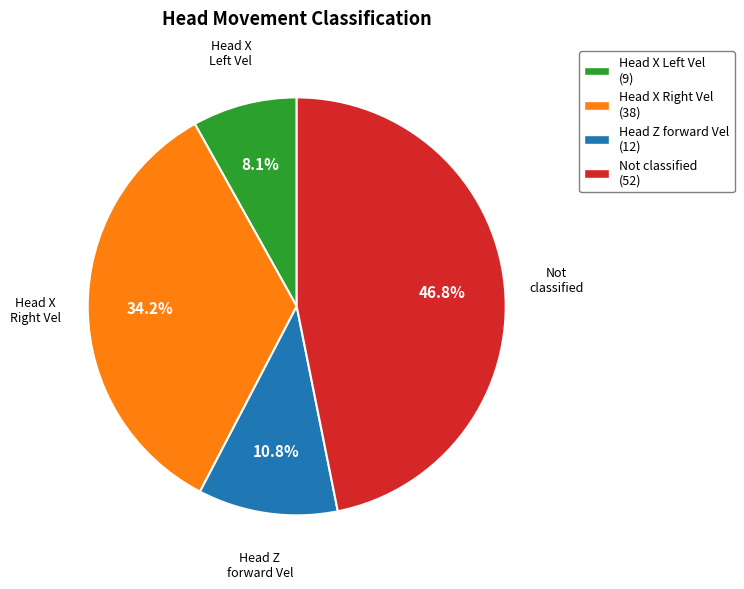

To the nearest percent, what is the difference between the largest and smallest slice percentages?

39%